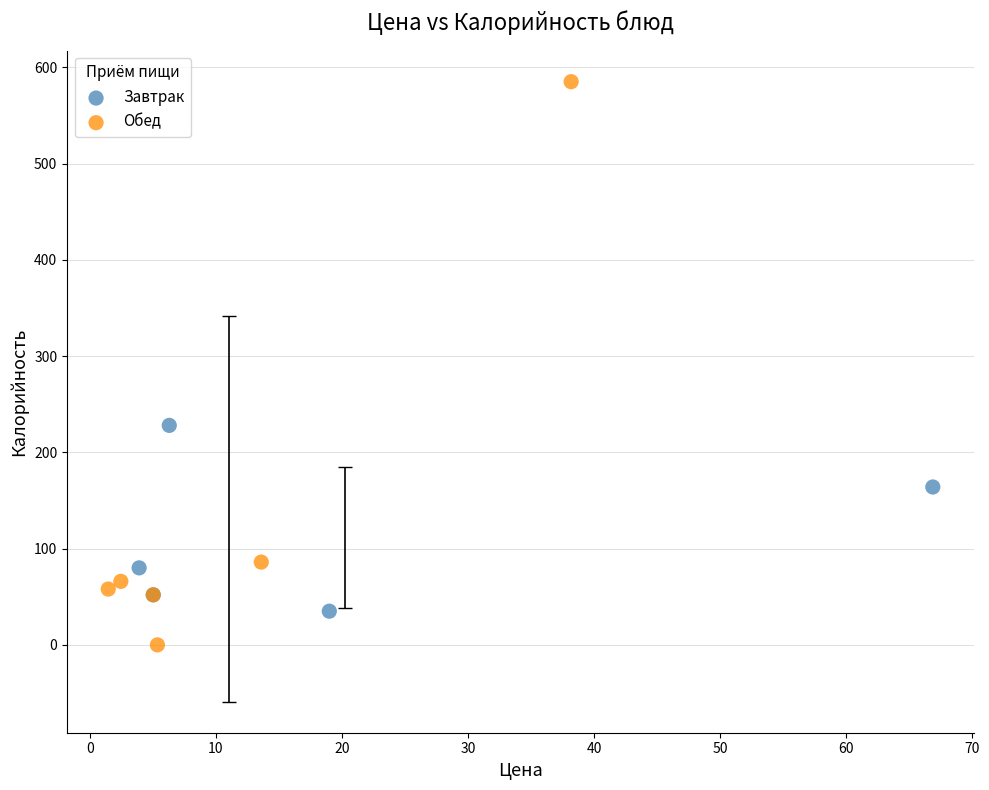

Which series contains the lowest Y value?

Обед